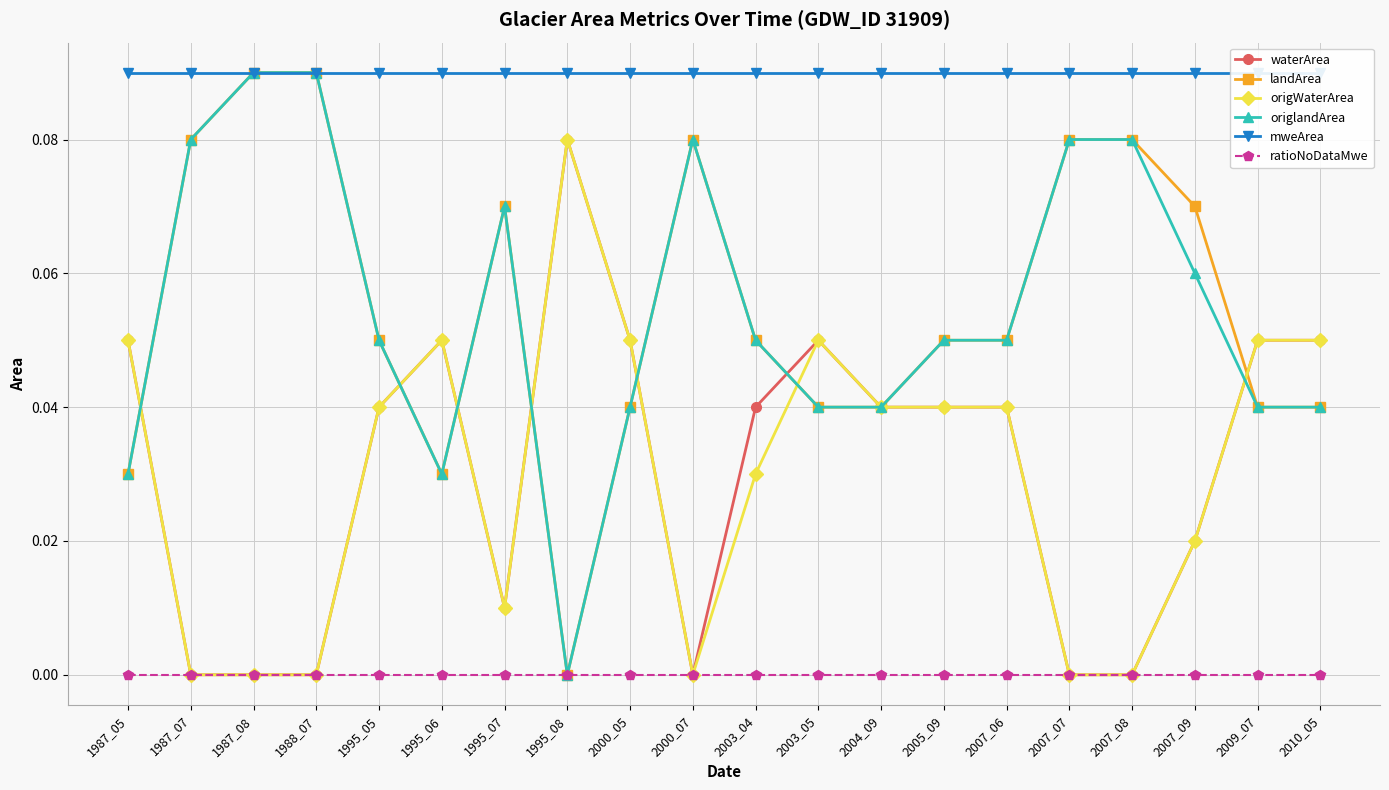

Is the value of ratioNoDataMwe at 2007_09 greater than the value of origWaterArea at 1995_06?

No